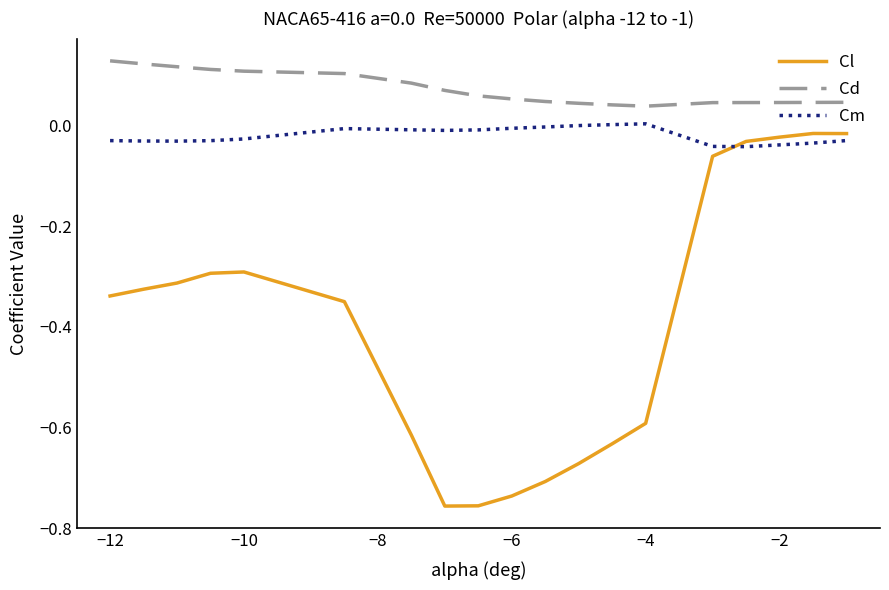

Which series has the widest spread of values?

Cl